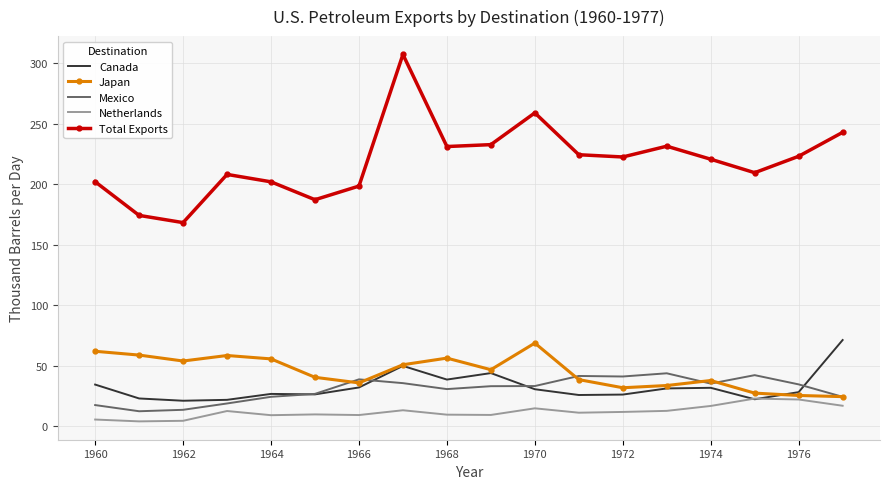

Which series has the largest total across all categories?

Total Exports